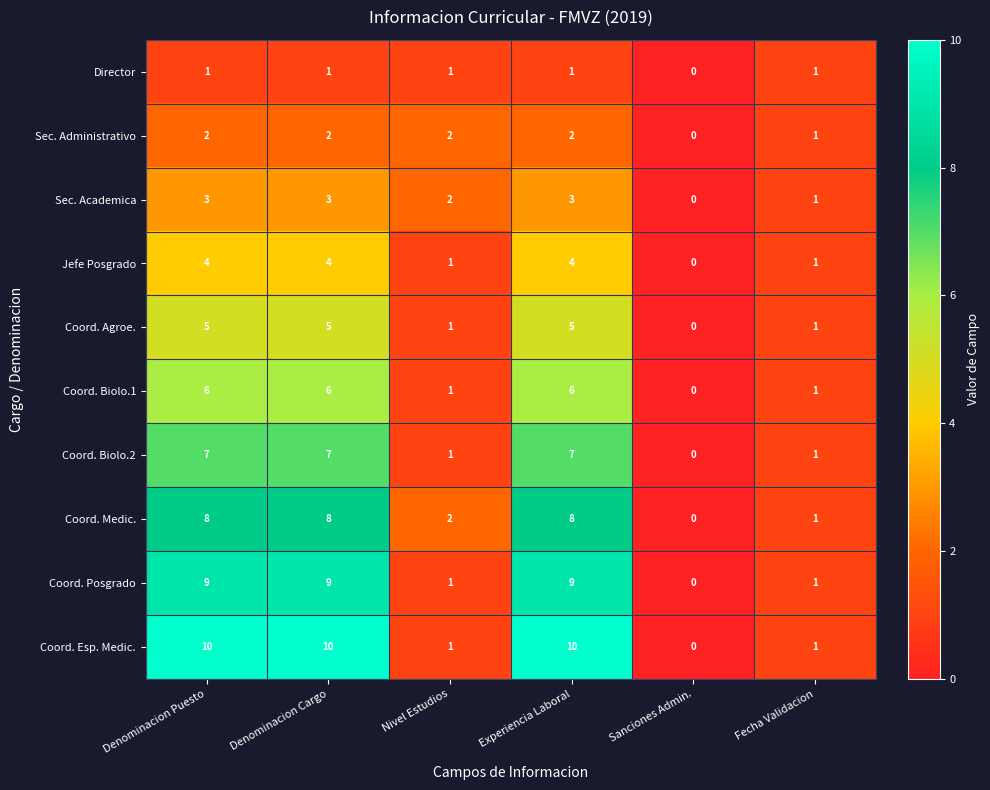

True or false: Director has a value of 2 at Denominacion Cargo.

False